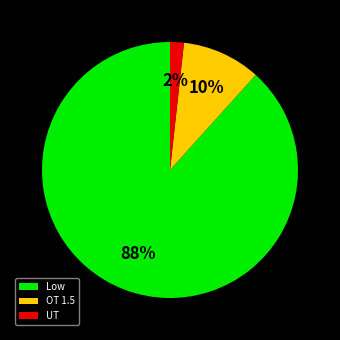

Rank the categories by value from highest to lowest.

Low, OT 1.5, UT